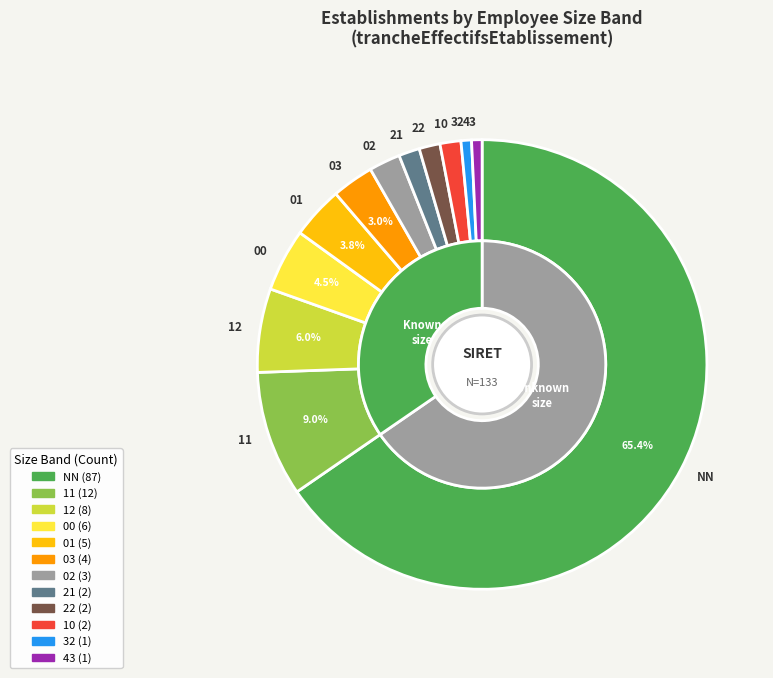

Which category accounts for the majority?

NN